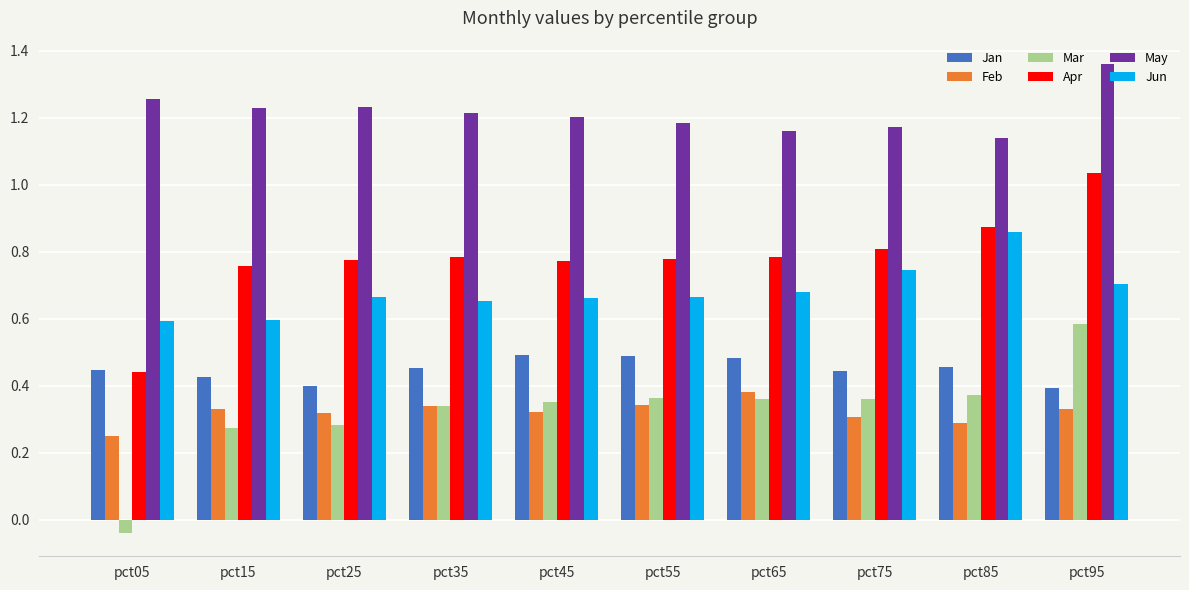

Which category has the lowest value across all series?

pct05